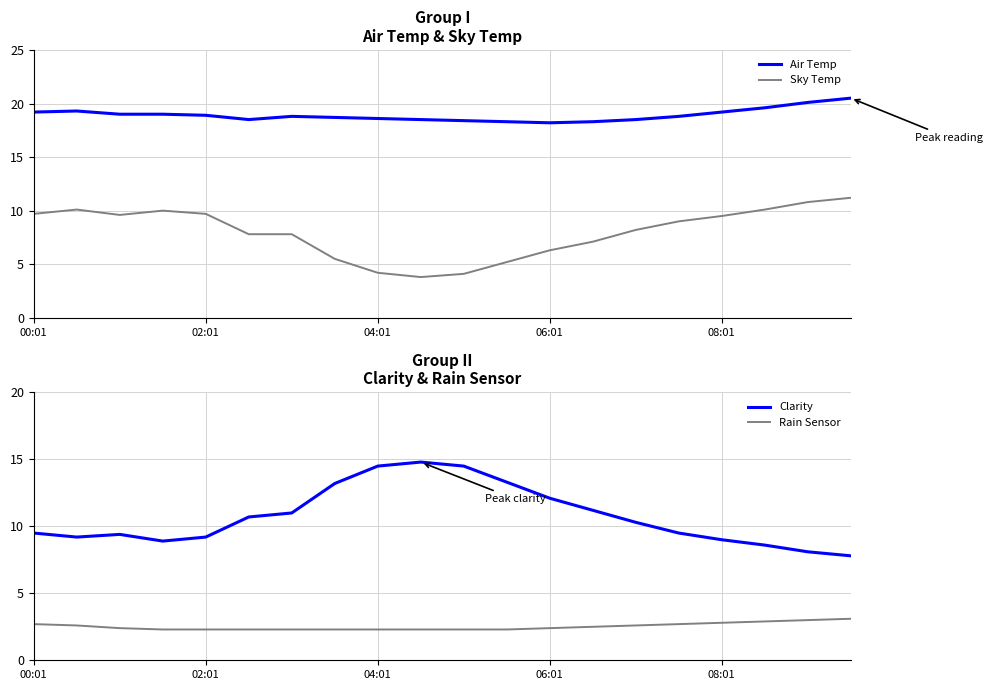

What is the maximum value for Rain Sensor?

3.1